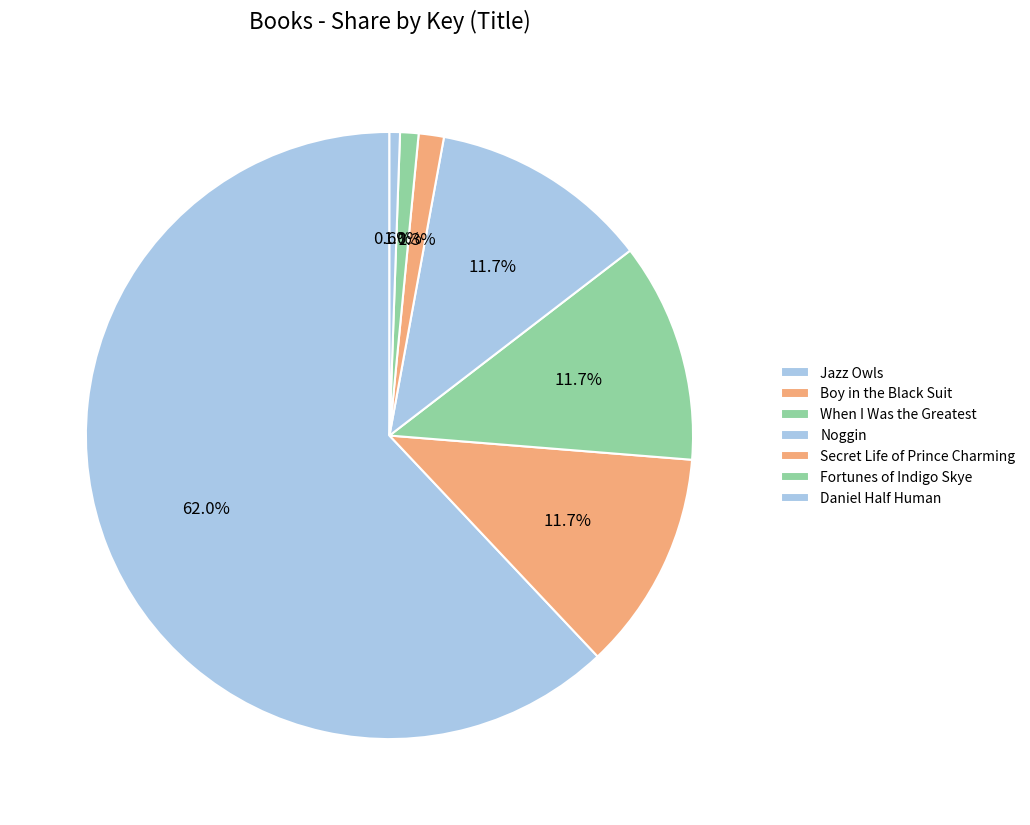

What percentage is the Boy in the Black Suit slice, to the nearest percent?

12%